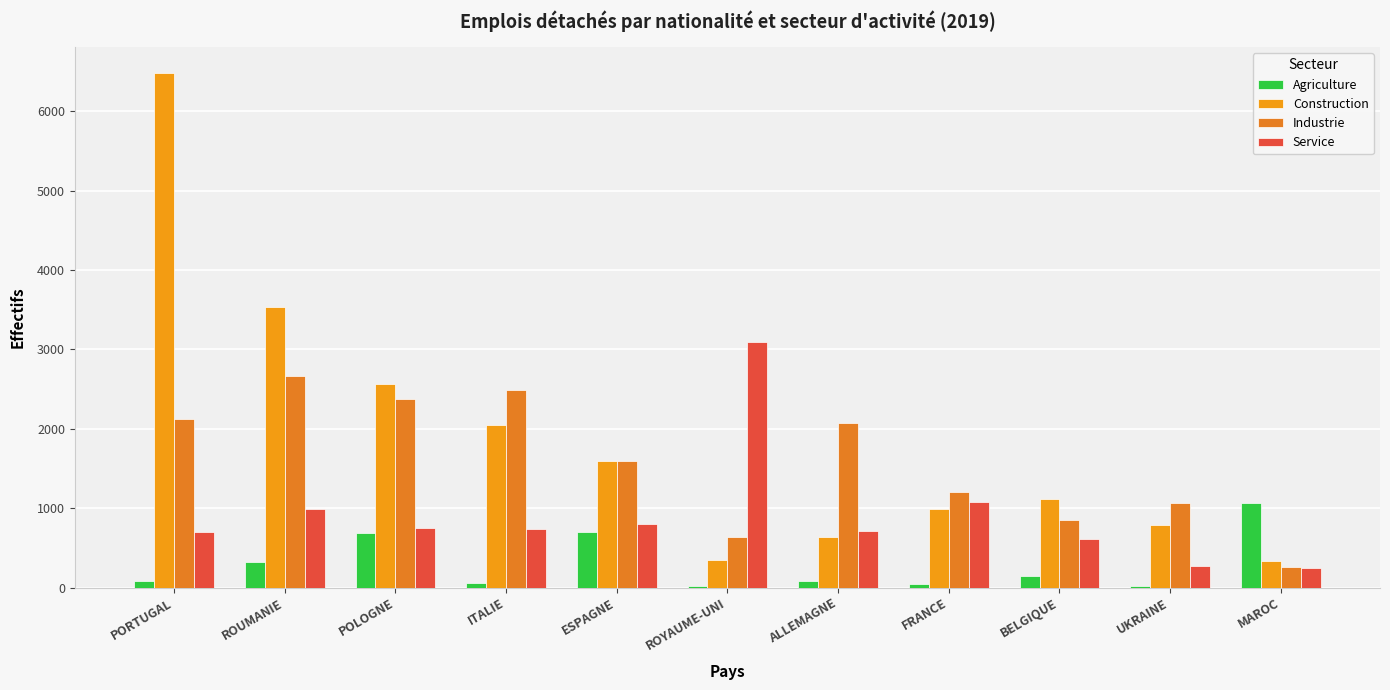

What is the greatest value displayed?

6484